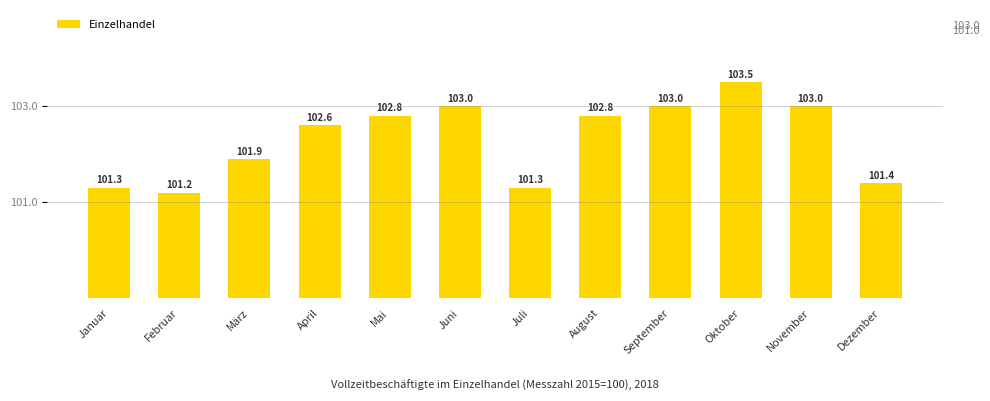

What is the difference between the maximum and minimum values?

2.3